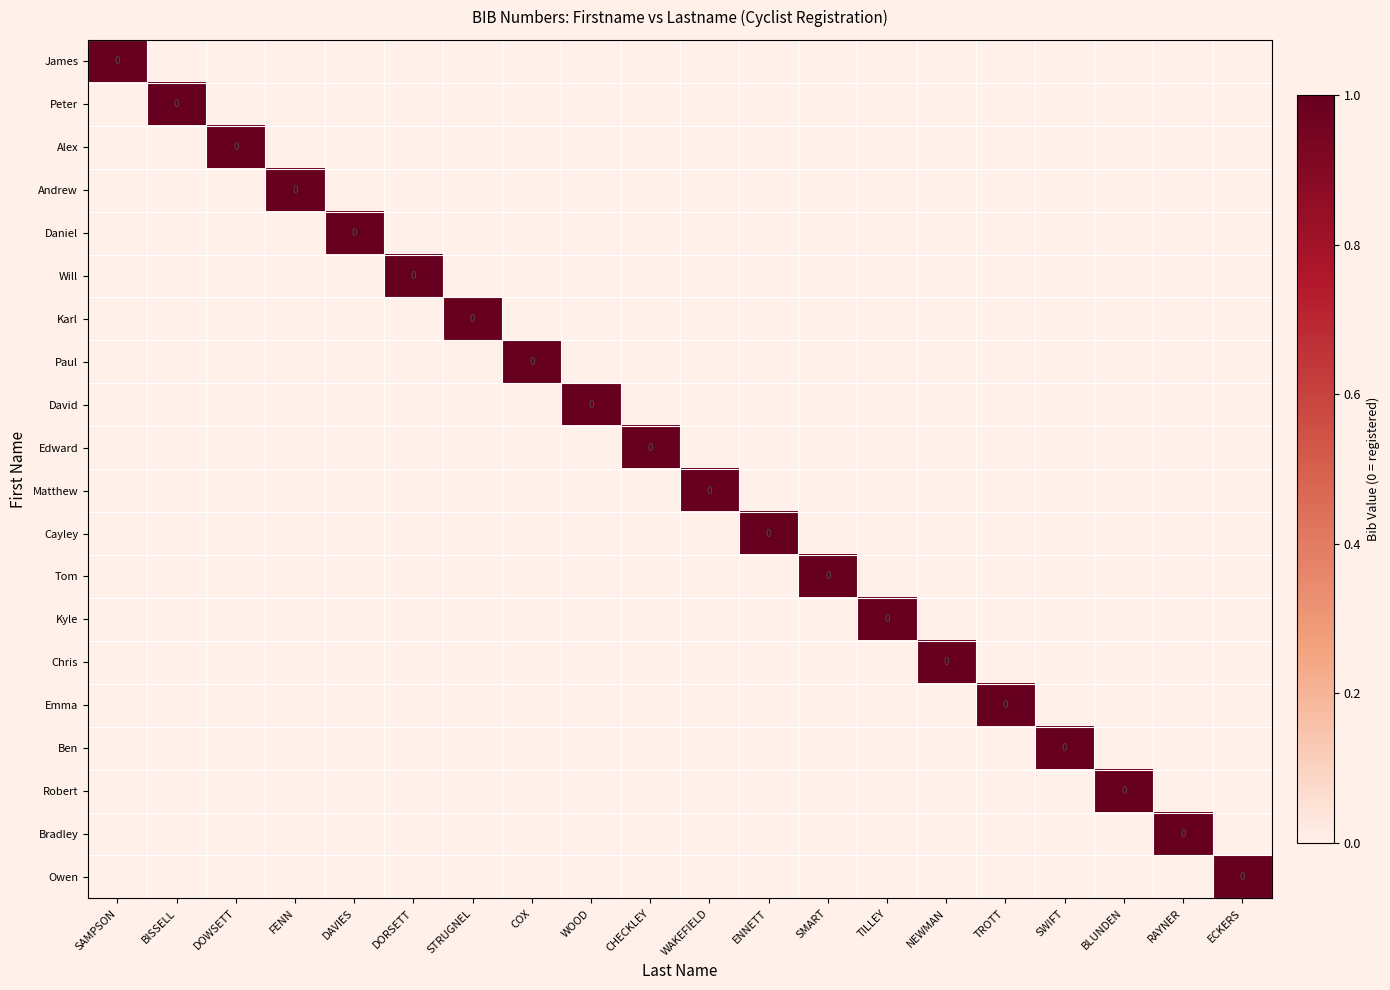

Is it true that Edward equals 0 at COX?

True